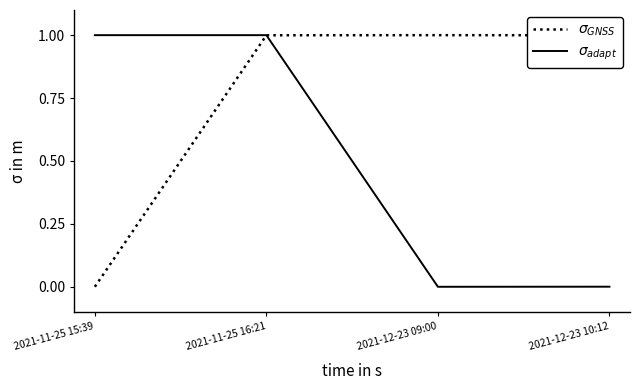

Count the number of categories in the chart.

4